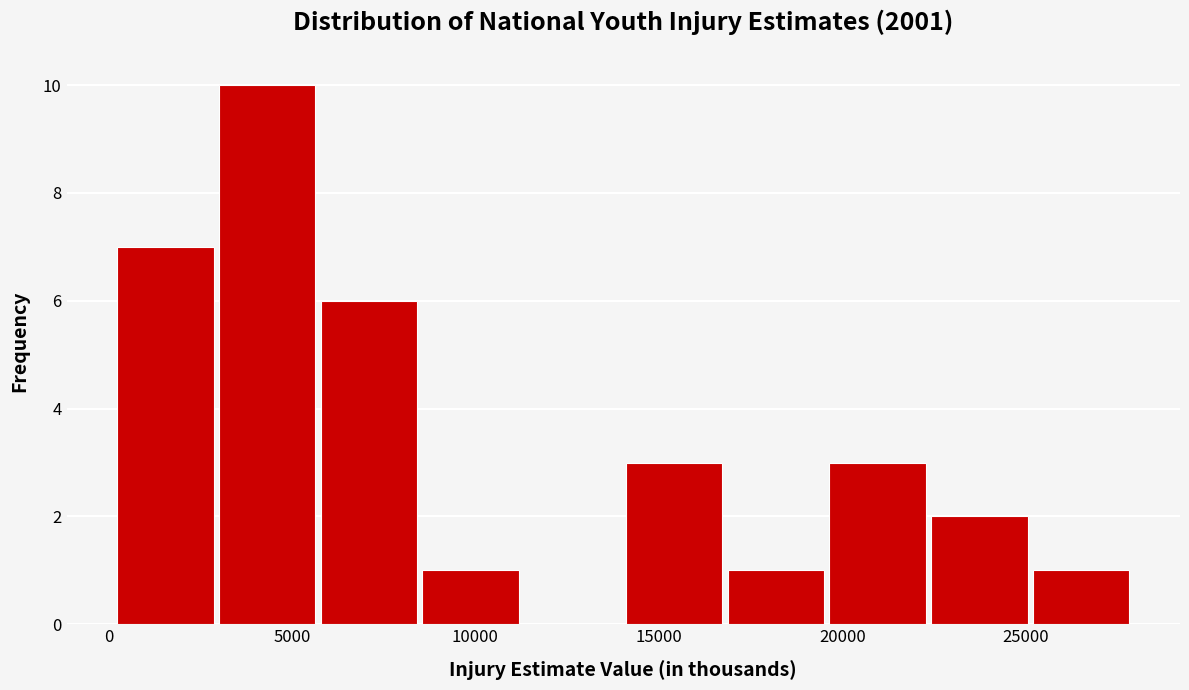

Reading left to right, list every bar in this chart as the range it spans on the x-axis followed by its height. Neither the bar edges nor the heights are printed on the chart, so give them approximately, as read against the axes.

0 to 3000: 7
3000 to 5500: 10
5500 to 8500: 6
8500 to 11500: 1
11500 to 14000: 0
14000 to 17000: 3
17000 to 19500: 1
19500 to 22500: 3
22500 to 25000: 2
25000 to 28000: 1